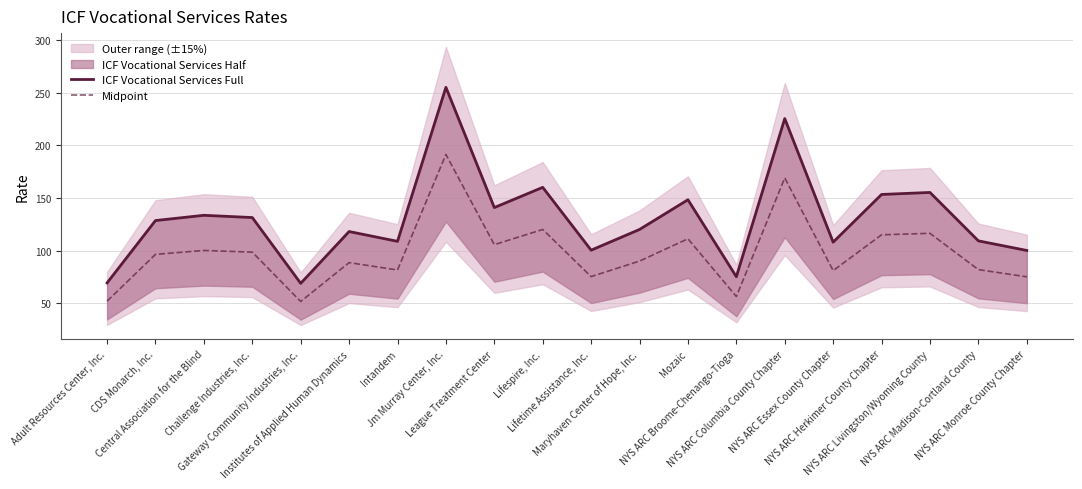

True or false: Midpoint and ICF Vocational Services Full intersect in this chart.

False